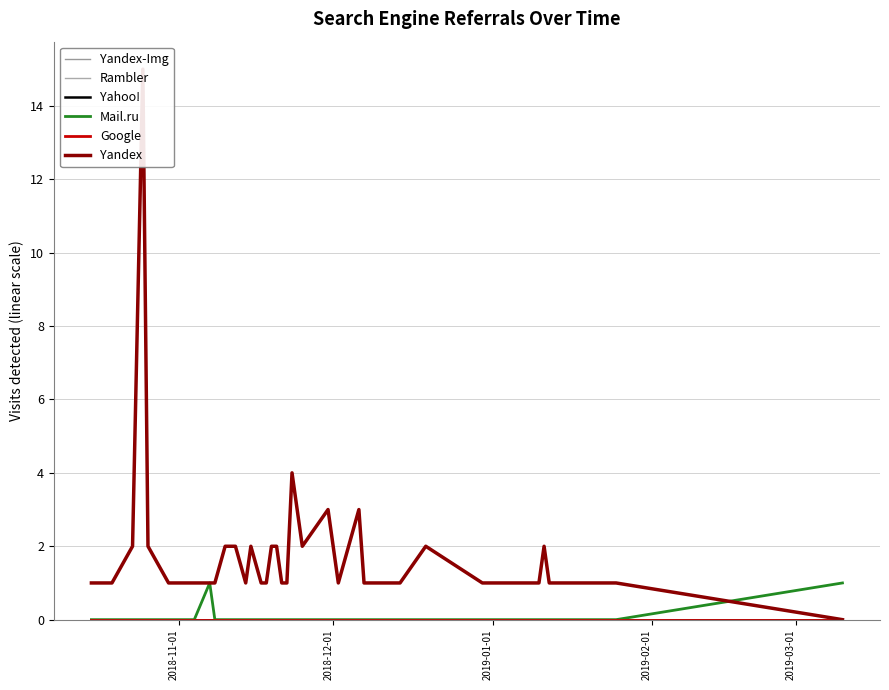

Is the value of Mail.ru at 5 greater than the value of Yandex at 8?

No